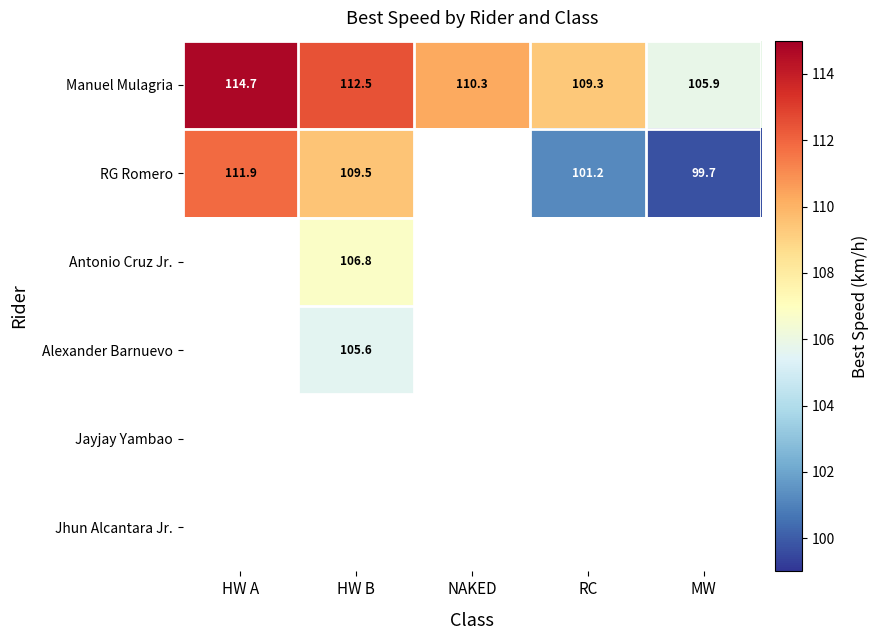

At which label is Manuel Mulagria closest to 110?

NAKED